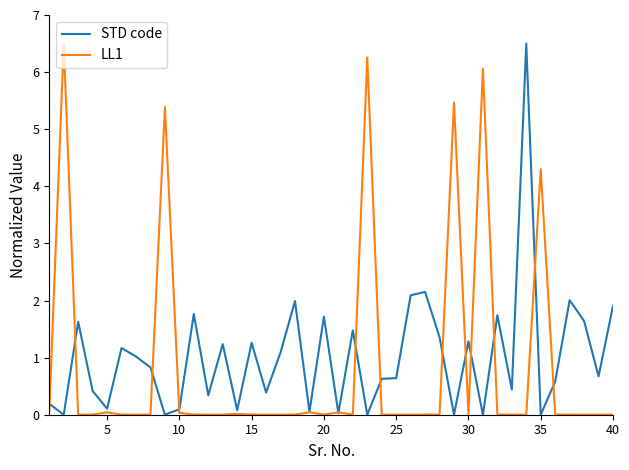

True or false: STD code has a value of 1.3 at 30.

True